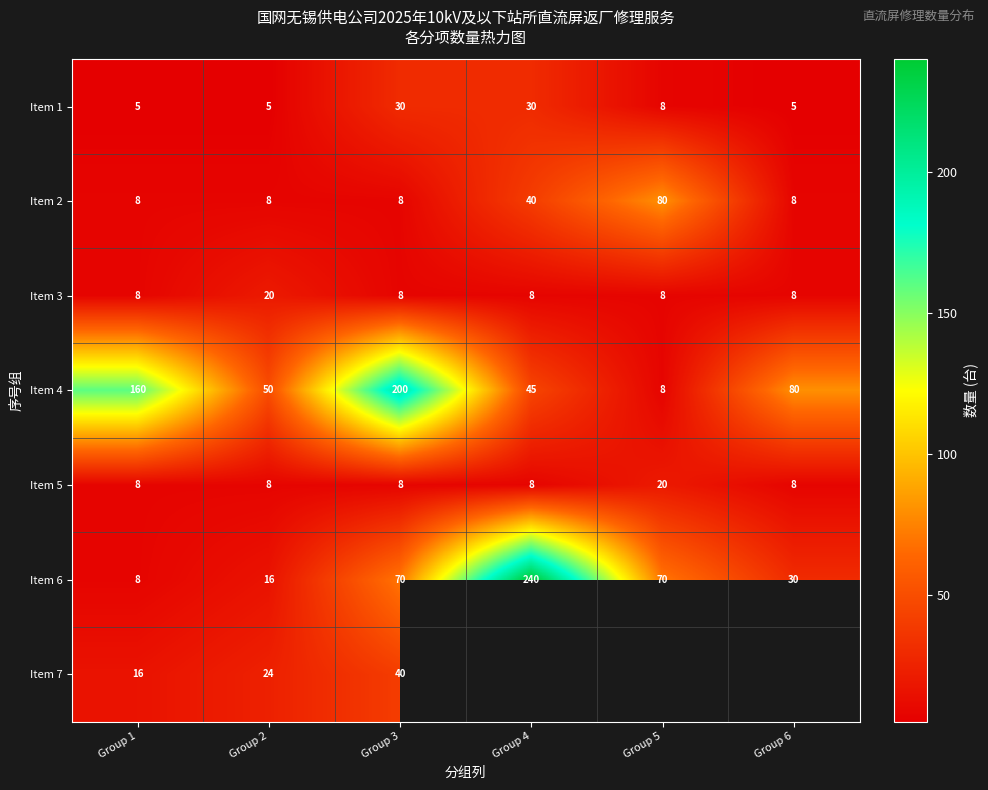

Which label corresponds to the largest value in the chart?

Group 4